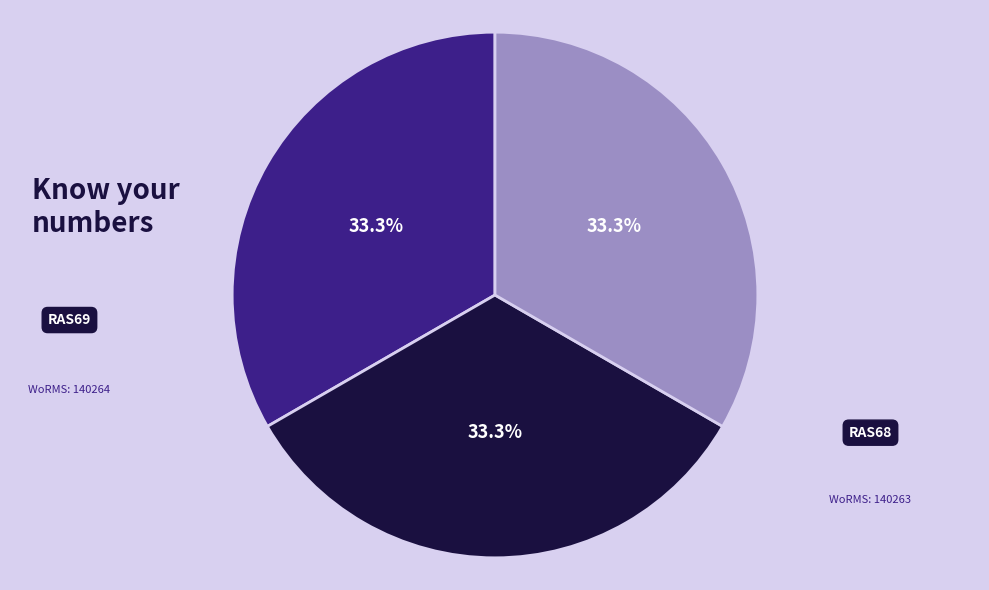

Is it true that RAS67 is 47% of the pie?

False